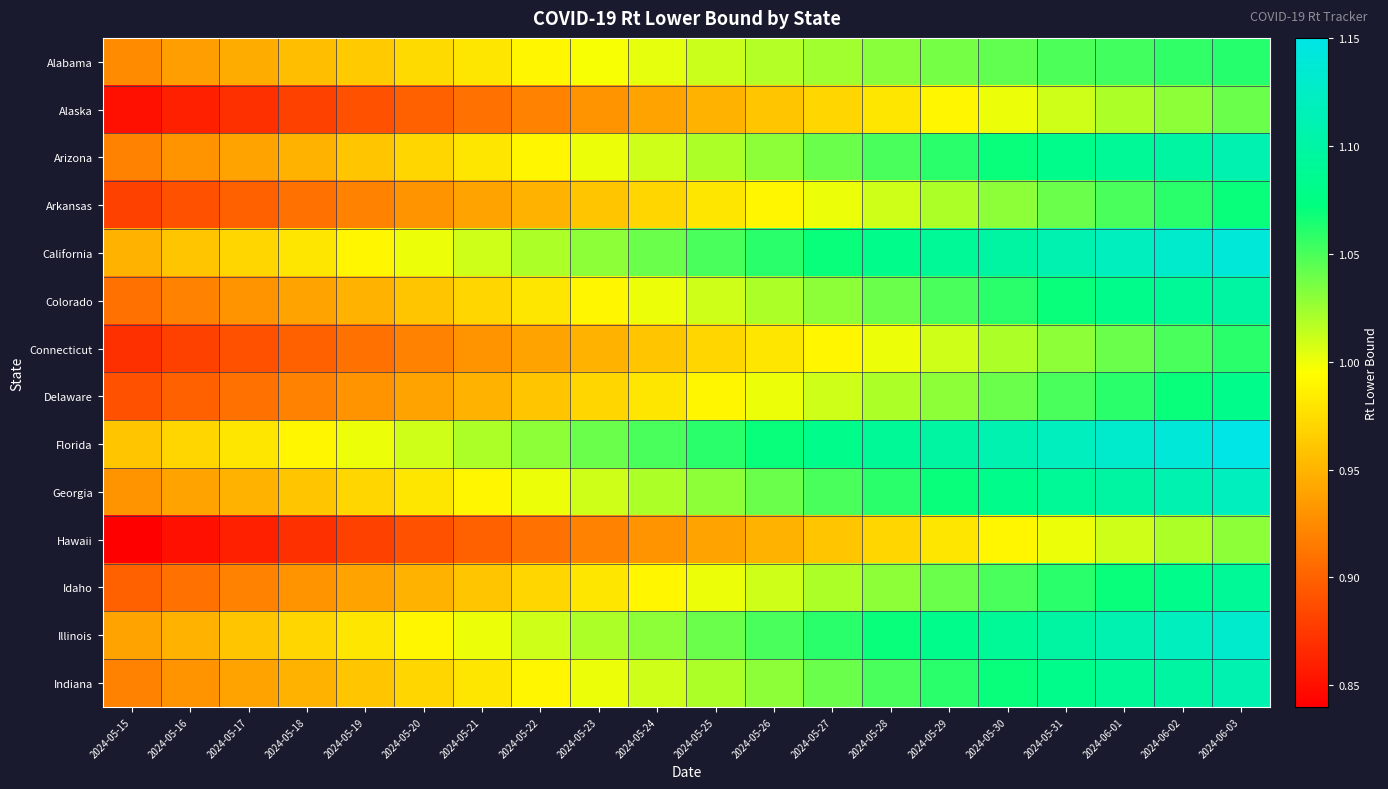

At how many categories does at least one series exceed 0?

20